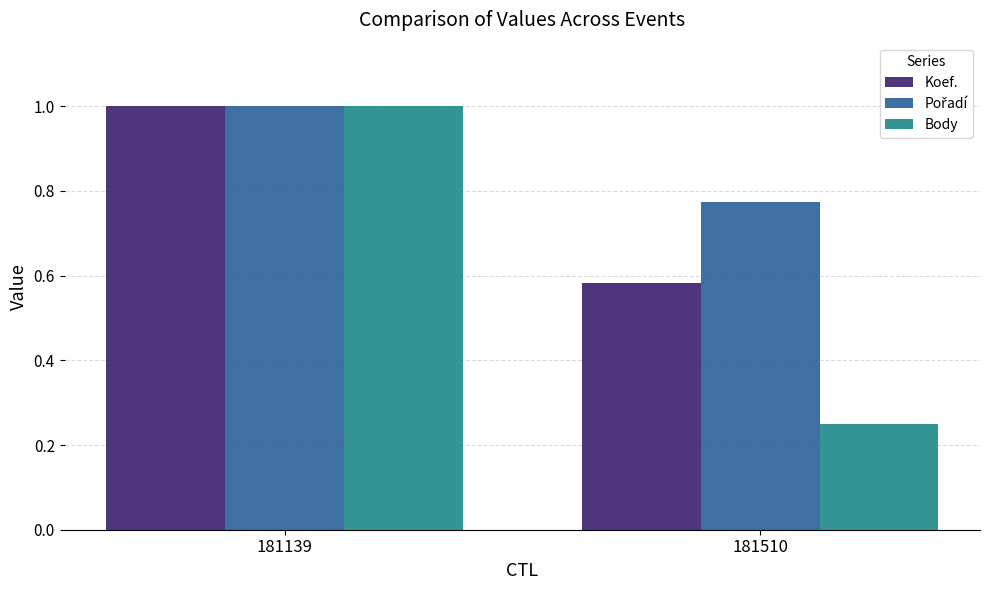

Which series has the largest range (max minus min)?

Body